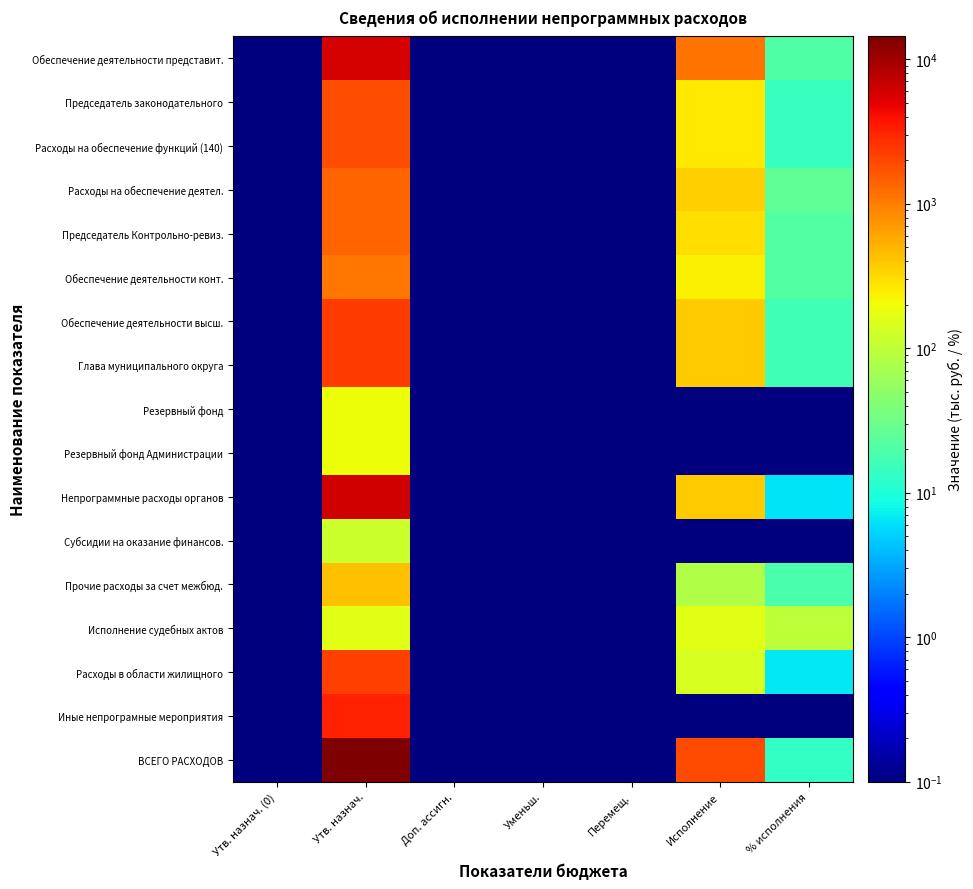

Reading left to right, what are all the values shown in this chart?

Обеспечение деятельности представит.: Утв. назнач. (0)=0.0	Утв. назнач.=5695.9	Доп. ассигн.=0.0	Уменьш.=0.0	Перемещ.=0.0	Исполнение=1145.7	% исполнения=20.1
Председатель законодательного: Утв. назнач. (0)=0.0	Утв. назнач.=1829.6	Доп. ассигн.=0.0	Уменьш.=0.0	Перемещ.=0.0	Исполнение=261.1	% исполнения=14.3
Расходы на обеспечение функций (140): Утв. назнач. (0)=0.0	Утв. назнач.=1829.6	Доп. ассигн.=0.0	Уменьш.=0.0	Перемещ.=0.0	Исполнение=261.1	% исполнения=14.3
Расходы на обеспечение деятел.: Утв. назнач. (0)=0.0	Утв. назнач.=1405.9	Доп. ассигн.=0.0	Уменьш.=0.0	Перемещ.=0.0	Исполнение=355.5	% исполнения=25.3
Председатель Контрольно-ревиз.: Утв. назнач. (0)=0.0	Утв. назнач.=1377.7	Доп. ассигн.=0.0	Уменьш.=0.0	Перемещ.=0.0	Исполнение=297.8	% исполнения=21.6
Обеспечение деятельности конт.: Утв. назнач. (0)=0.0	Утв. назнач.=1082.7	Доп. ассигн.=0.0	Уменьш.=0.0	Перемещ.=0.0	Исполнение=231.3	% исполнения=21.4
Обеспечение деятельности высш.: Утв. назнач. (0)=0.0	Утв. назнач.=2334.6	Доп. ассигн.=0.0	Уменьш.=0.0	Перемещ.=0.0	Исполнение=373.1	% исполнения=16.0
Глава муниципального округа: Утв. назнач. (0)=0.0	Утв. назнач.=2334.6	Доп. ассигн.=0.0	Уменьш.=0.0	Перемещ.=0.0	Исполнение=373.1	% исполнения=16.0
Резервный фонд: Утв. назнач. (0)=0.0	Утв. назнач.=200.0	Доп. ассигн.=0.0	Уменьш.=0.0	Перемещ.=0.0	Исполнение=0.0	% исполнения=0.0
Резервный фонд Администрации: Утв. назнач. (0)=0.0	Утв. назнач.=200.0	Доп. ассигн.=0.0	Уменьш.=0.0	Перемещ.=0.0	Исполнение=0.0	% исполнения=0.0
Непрограммные расходы органов: Утв. назнач. (0)=0.0	Утв. назнач.=6126.8	Доп. ассигн.=0.0	Уменьш.=0.0	Перемещ.=0.0	Исполнение=384.4	% исполнения=6.3
Субсидии на оказание финансов.: Утв. назнач. (0)=0.0	Утв. назнач.=120.0	Доп. ассигн.=0.0	Уменьш.=0.0	Перемещ.=0.0	Исполнение=0.0	% исполнения=0.0
Прочие расходы за счет межбюд.: Утв. назнач. (0)=0.0	Утв. назнач.=430.7	Доп. ассигн.=0.0	Уменьш.=0.0	Перемещ.=0.0	Исполнение=79.9	% исполнения=18.6
Исполнение судебных актов: Утв. назнач. (0)=0.0	Утв. назнач.=160.0	Доп. ассигн.=0.0	Уменьш.=0.0	Перемещ.=0.0	Исполнение=160.0	% исполнения=100.0
Расходы в области жилищного: Утв. назнач. (0)=0.0	Утв. назнач.=2217.0	Доп. ассигн.=0.0	Уменьш.=0.0	Перемещ.=0.0	Исполнение=144.5	% исполнения=6.5
Иные непрограмные мероприятия: Утв. назнач. (0)=0.0	Утв. назнач.=3199.1	Доп. ассигн.=0.0	Уменьш.=0.0	Перемещ.=0.0	Исполнение=0.0	% исполнения=0.0
ВСЕГО РАСХОДОВ: Утв. назнач. (0)=0.0	Утв. назнач.=14357.3	Доп. ассигн.=0.0	Уменьш.=0.0	Перемещ.=0.0	Исполнение=1903.2	% исполнения=13.3